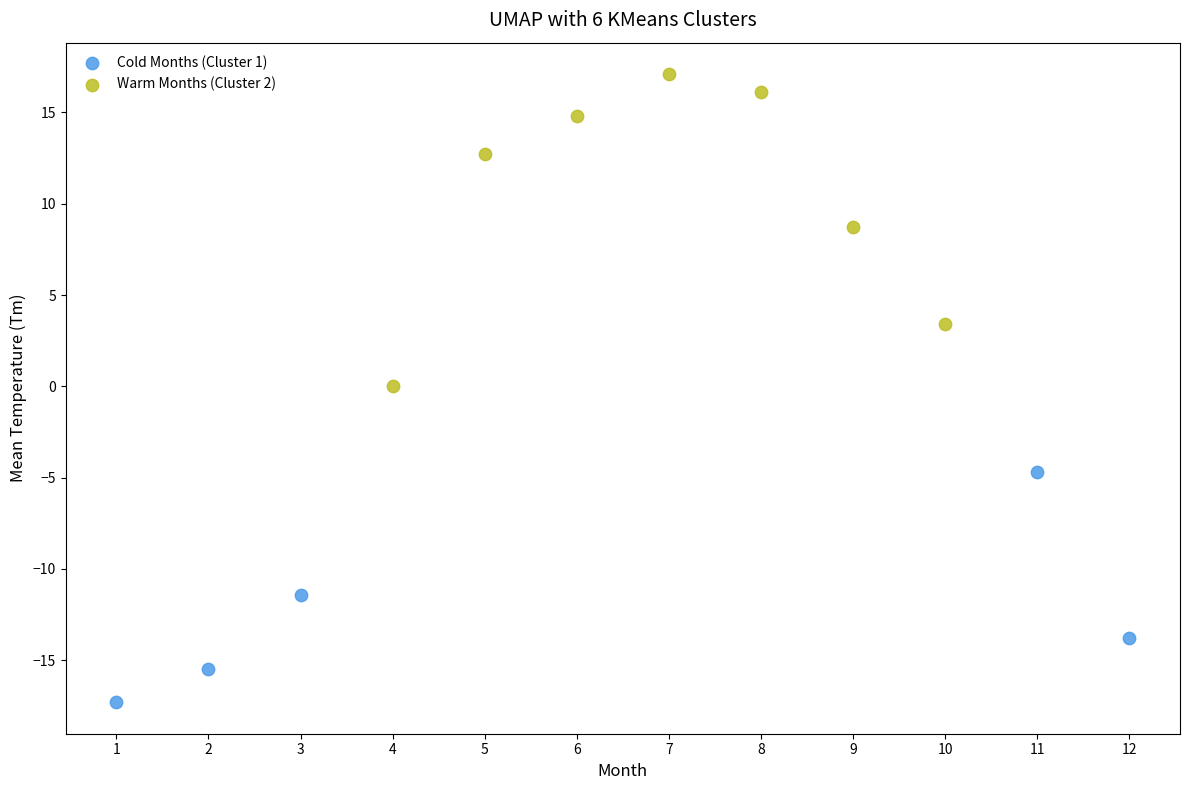

Which series reaches the maximum Y coordinate?

Warm Months (Cluster 2)